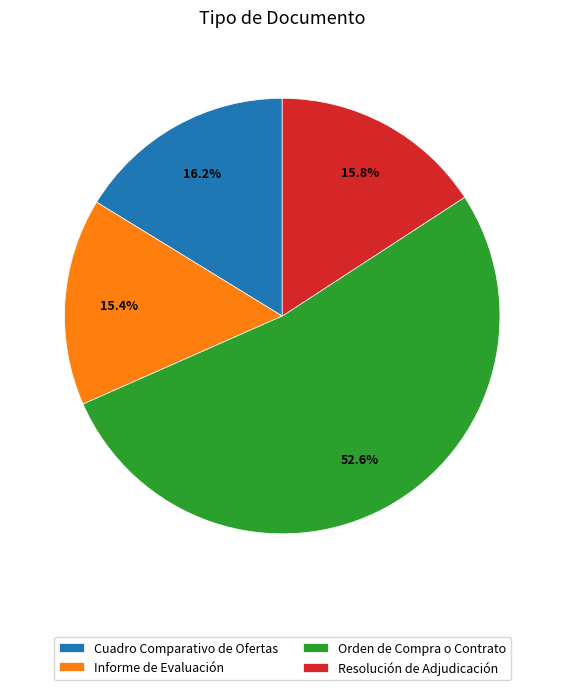

Is it true that Resolución de Adjudicación is 16% of the pie?

True